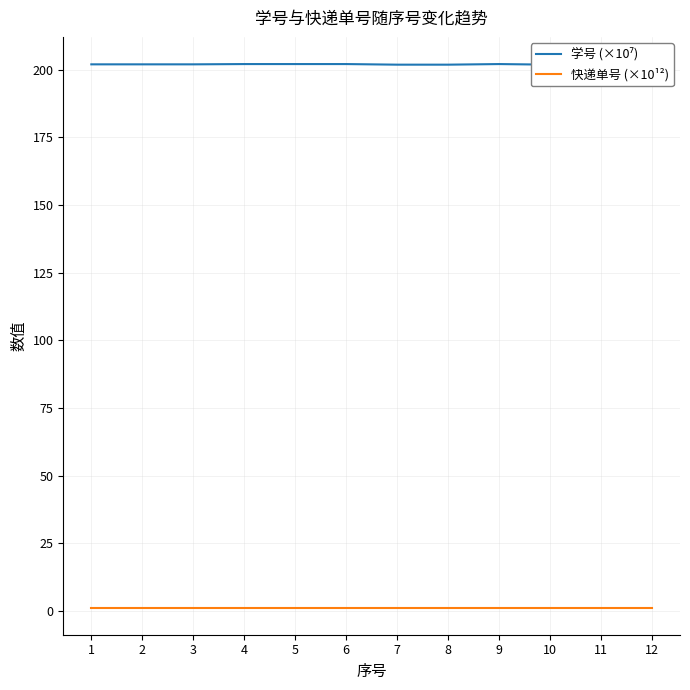

At how many categories does at least one series exceed 126?

12